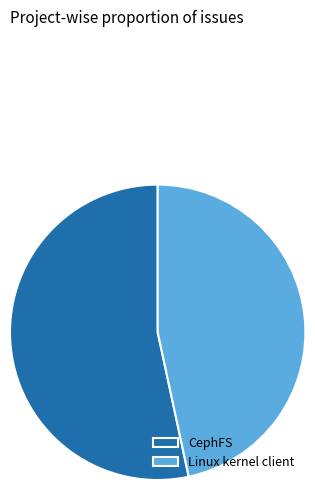

How many slices are in this pie chart?

2